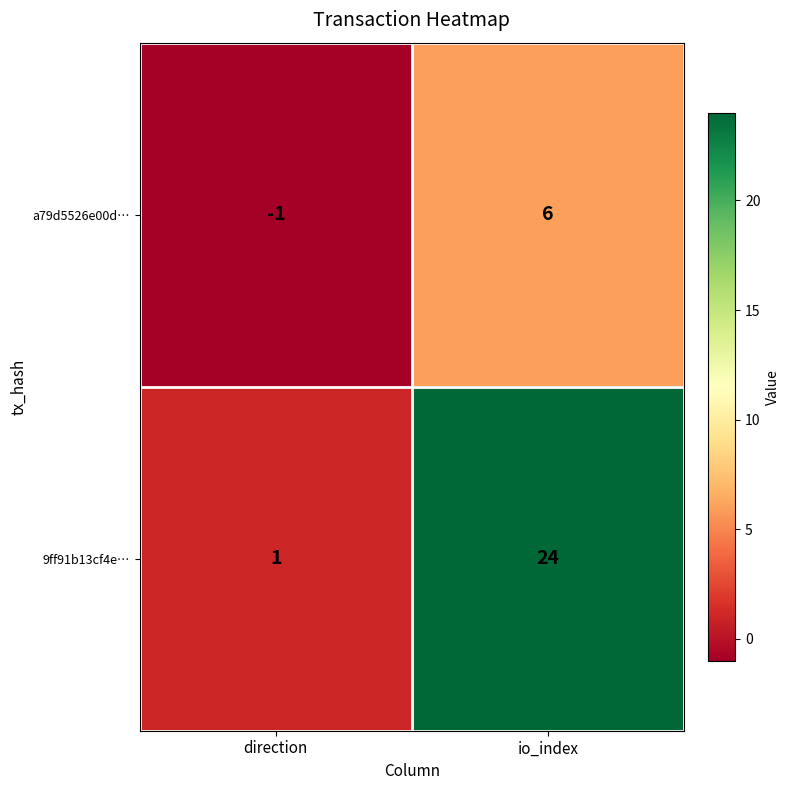

Between direction and io_index, which series saw the biggest shift?

9ff91b13cf4e…